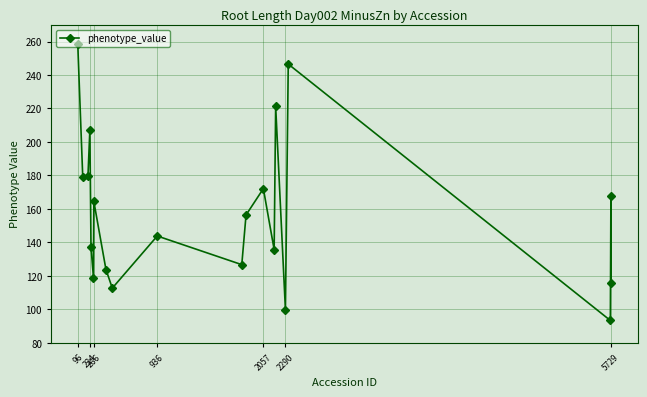

What is the sum of all values?

3161.0